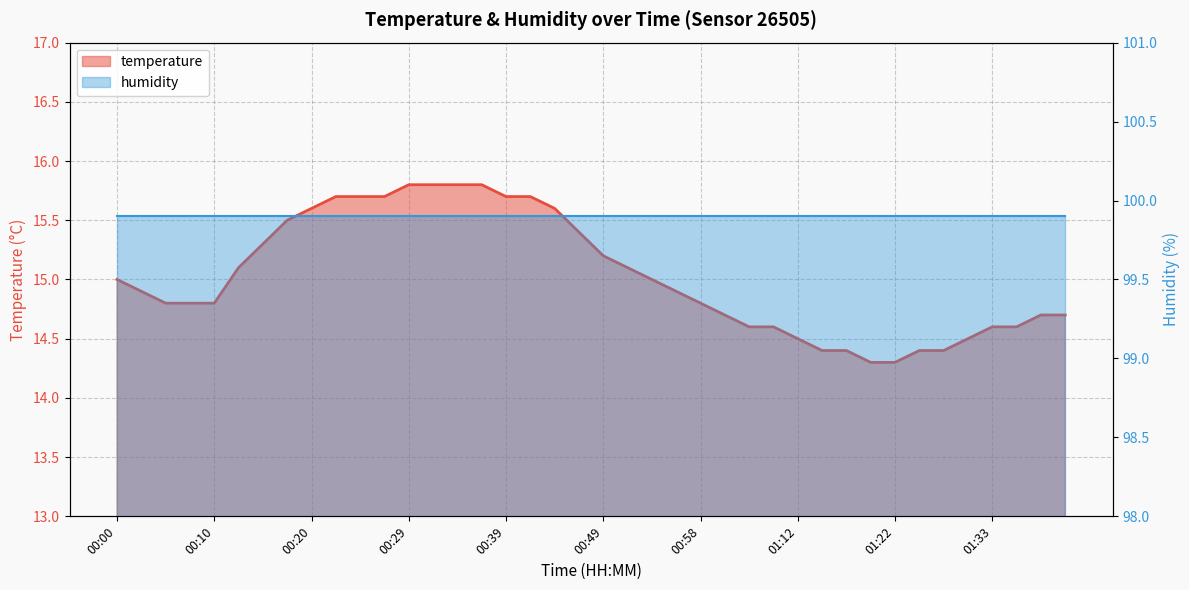

What is the ratio of the value at 01:40 to the value at 00:34?

0.9